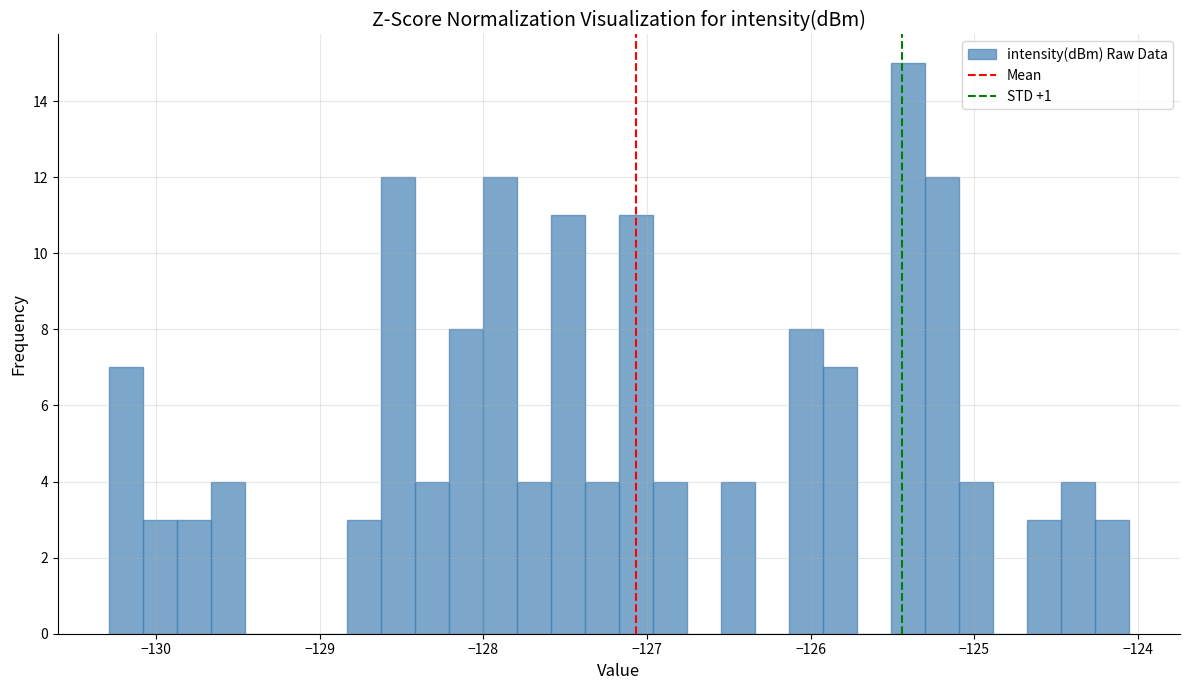

Read against the x-axis, roughly where is the centre of the tallest bar?

-125.4